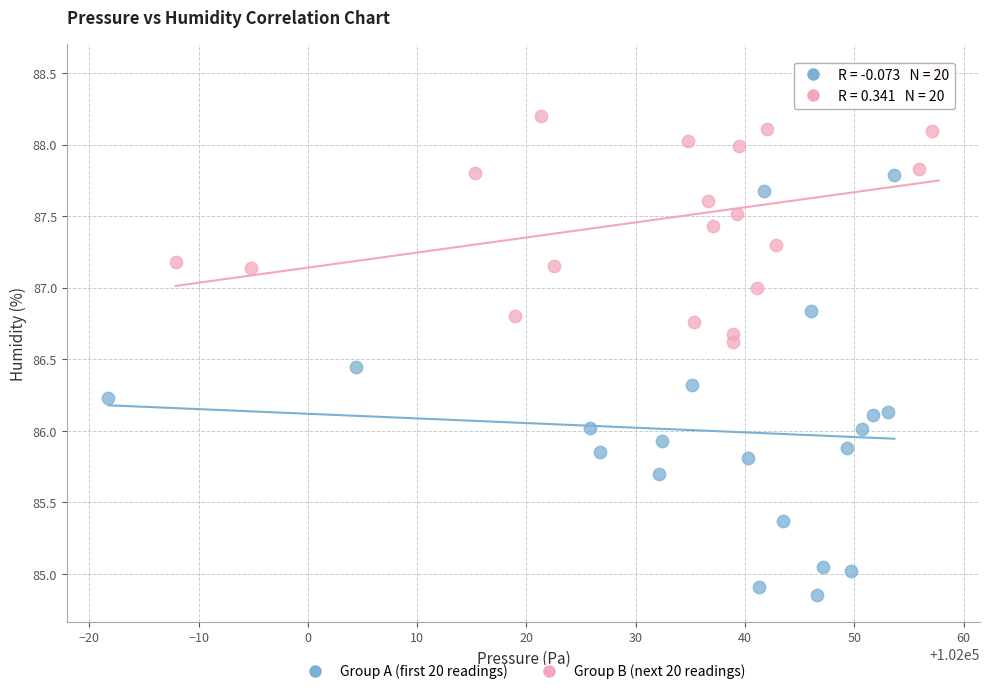

What are all the series names shown in the legend?

Group A (first 20 readings), Group B (next 20 readings)